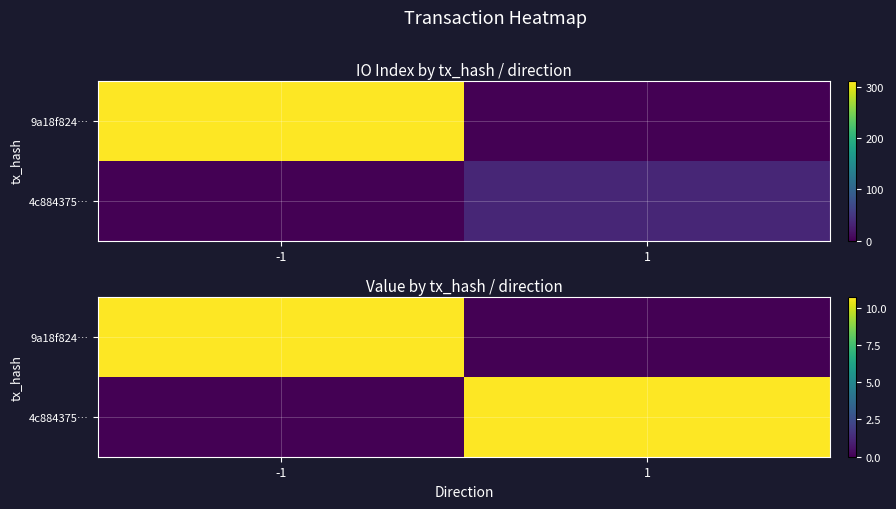

Between -1 and 1, which is larger?

-1